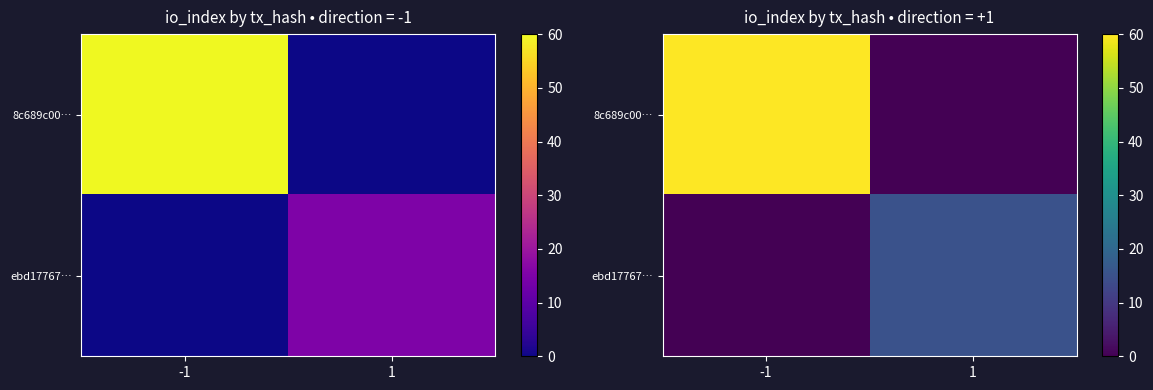

The value of 8c689c00… at 1 is 0. True or false?

True